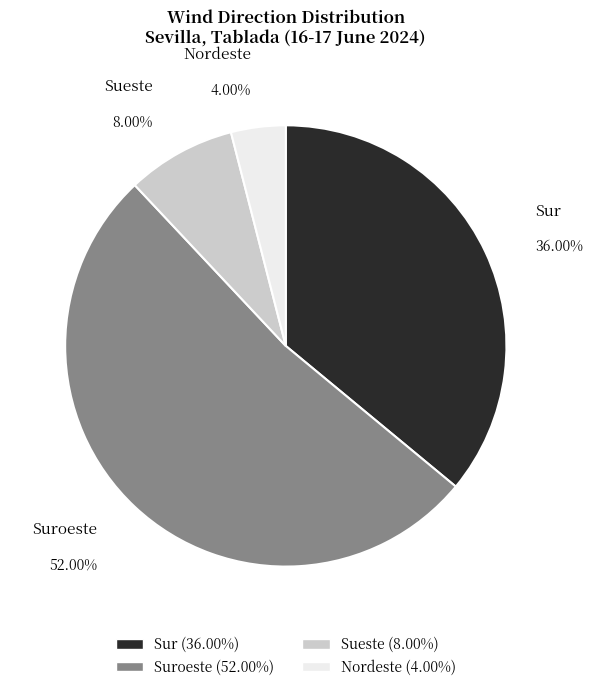

How many segments does this pie chart have?

4